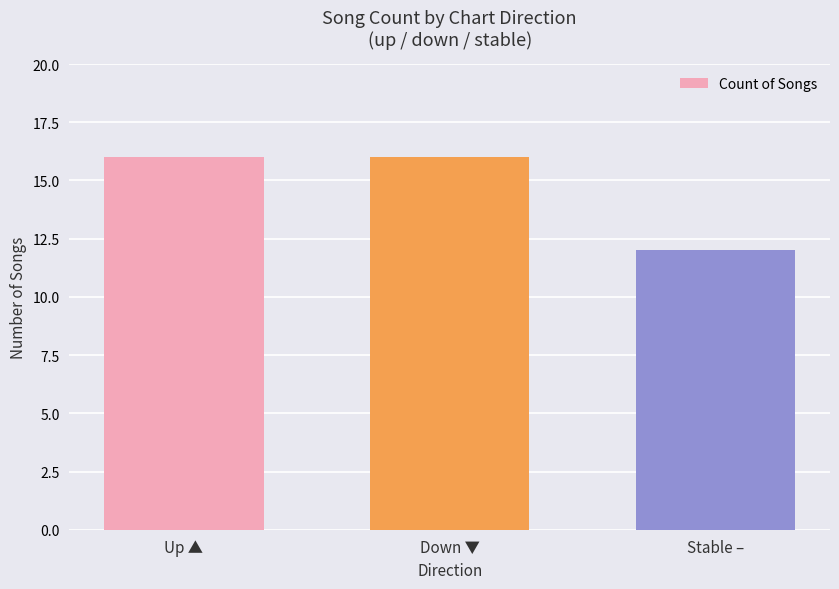

What is the label of the 2nd bar from the left?

Down ▼